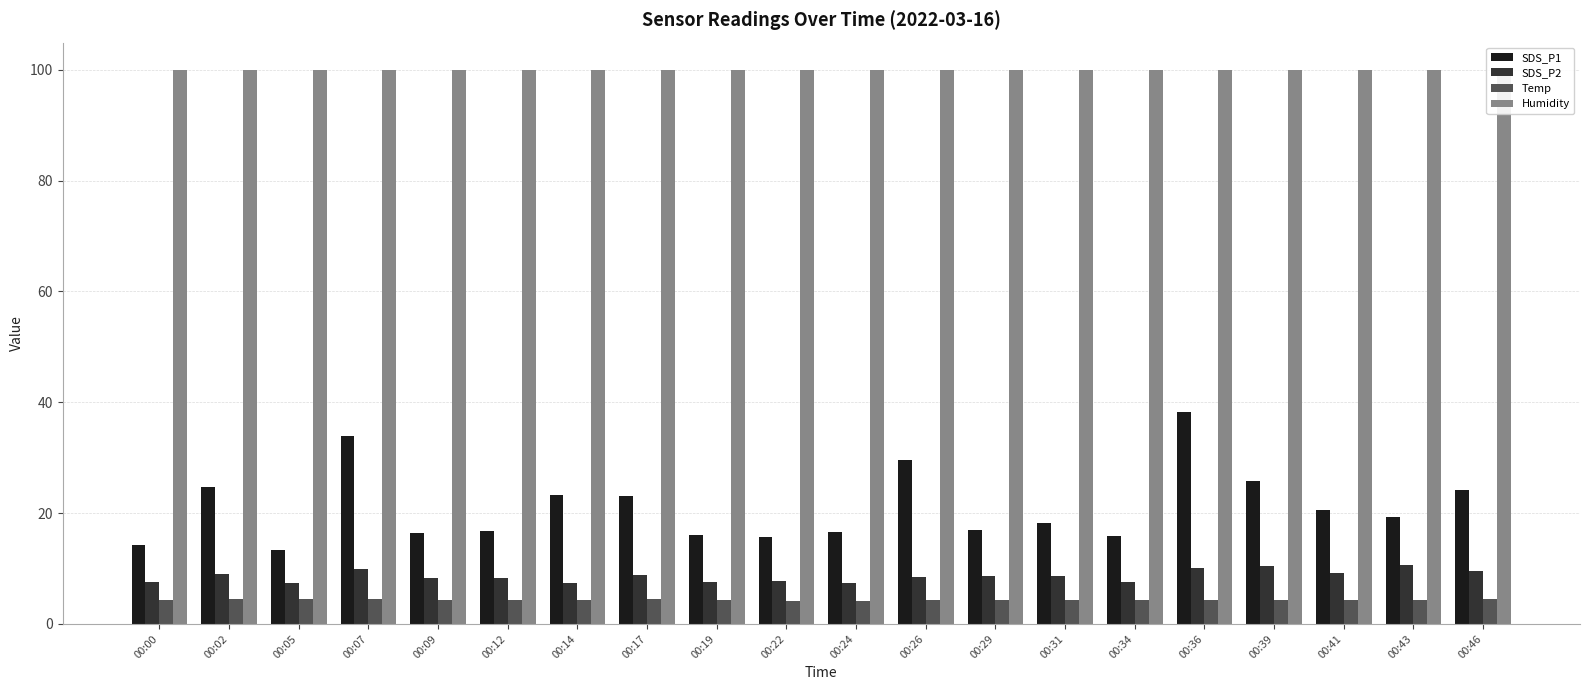

What is the total value across all series at 00:00?

126.1